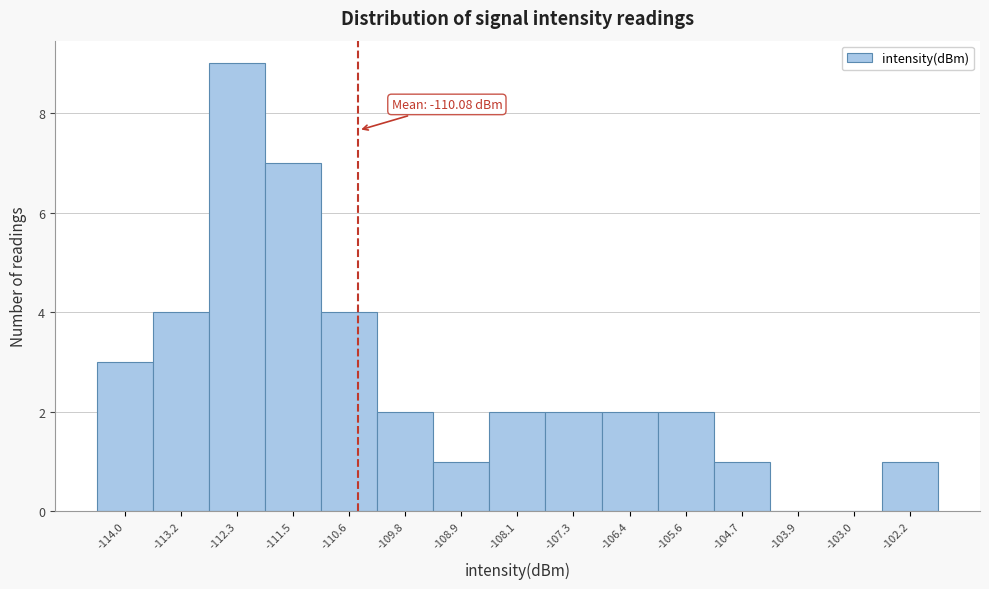

Reading left to right, extract all data points from this chart.

-114.0=3	-113.2=4	-112.3=9	-111.5=7	-110.6=4	-109.8=2	-108.9=1	-108.1=2	-107.3=2	-106.4=2	-105.6=2	-104.7=1	-103.9=0	-103.0=0	-102.2=1